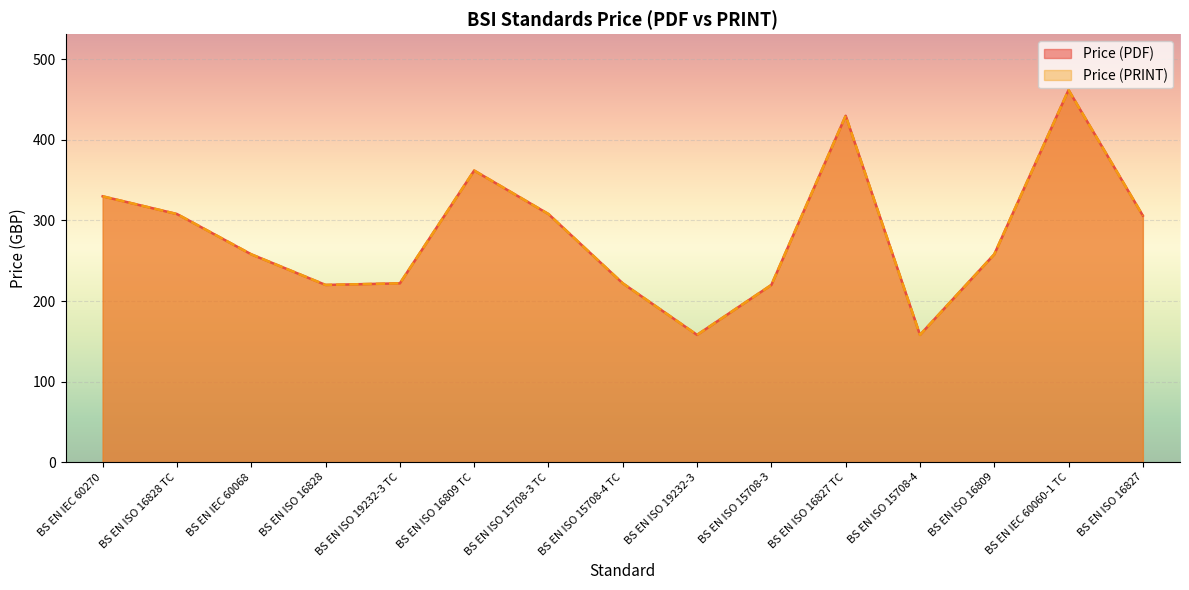

Rank the categories by Price (PDF) value from lowest to highest.

BS EN ISO 19232-3, BS EN ISO 15708-4, BS EN ISO 16828, BS EN ISO 15708-3, BS EN ISO 19232-3 TC, BS EN ISO 15708-4 TC, BS EN IEC 60068, BS EN ISO 16809, BS EN ISO 16827, BS EN ISO 16828 TC, BS EN ISO 15708-3 TC, BS EN IEC 60270, BS EN ISO 16809 TC, BS EN ISO 16827 TC, BS EN IEC 60060-1 TC